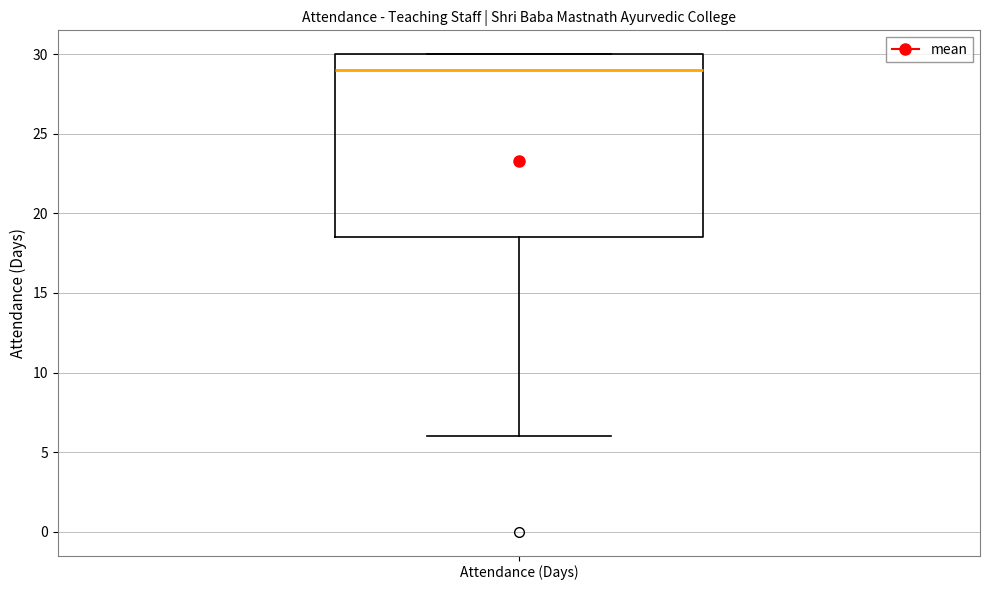

Read this box plot against the y-axis: the position of the median line, the range covered by the box, and the ends of both whiskers. The values are not printed on the chart, so give them approximately, as read against the axis.

median 29.0, box 18.5 to 30.0, whiskers 6.0 to 30.0